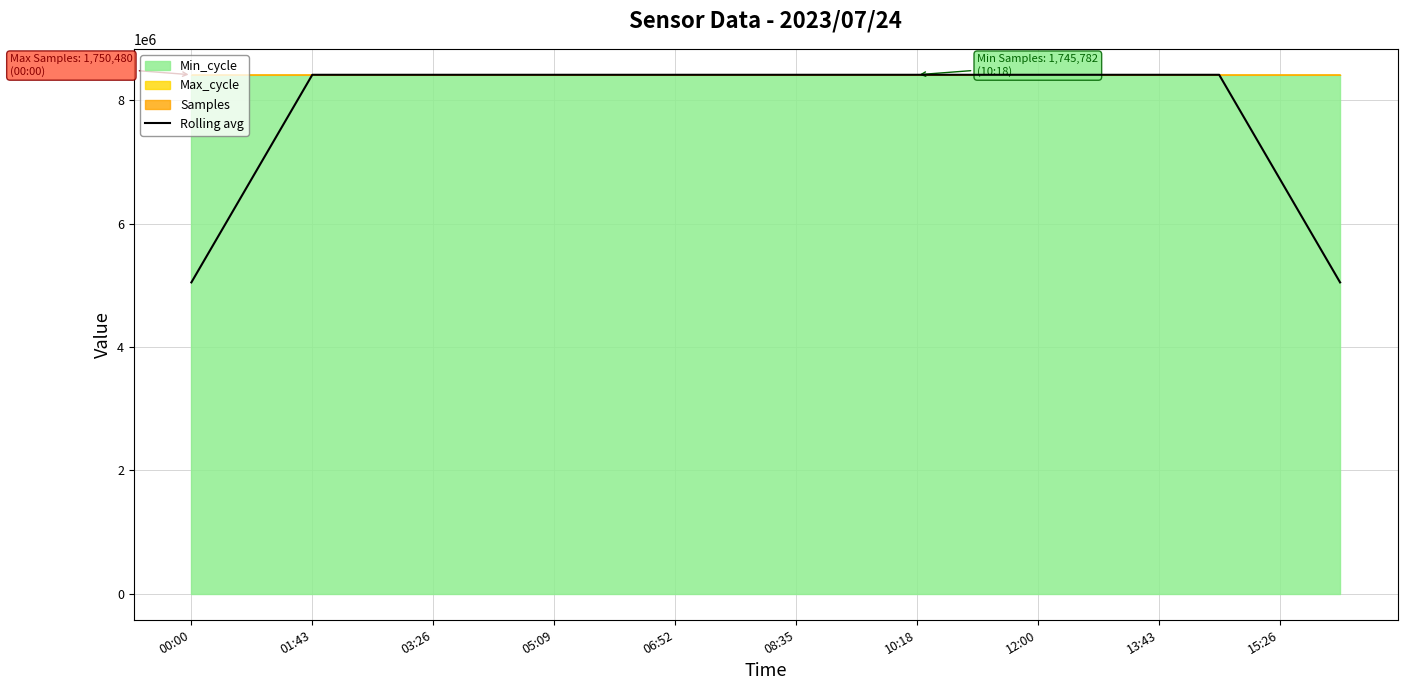

How many interior local peaks (higher than both neighbors) does the data have?

4